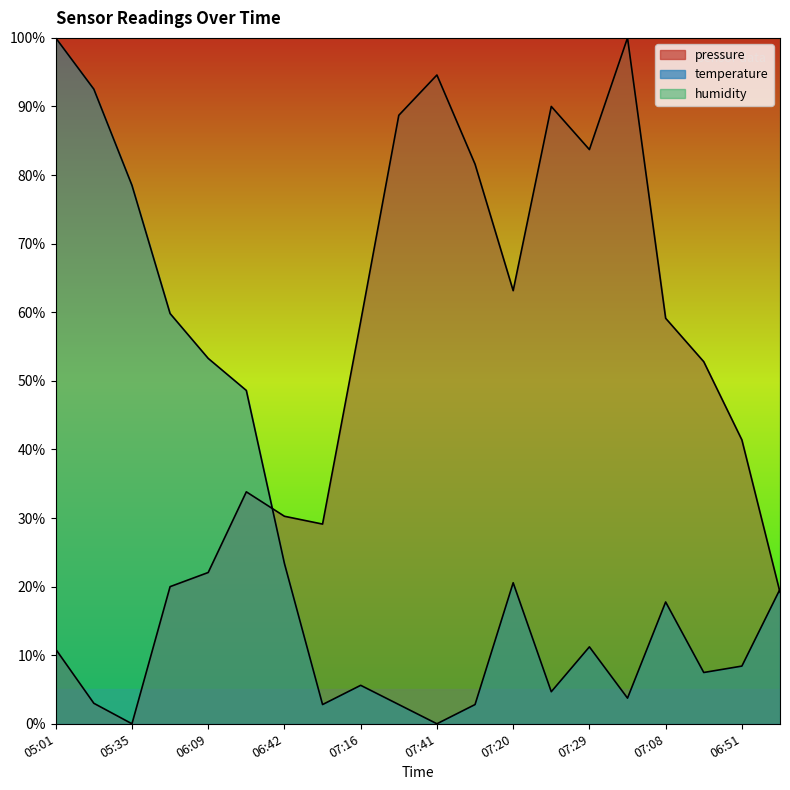

The pressure series shows 41.6 at 05:35. True or false?

False